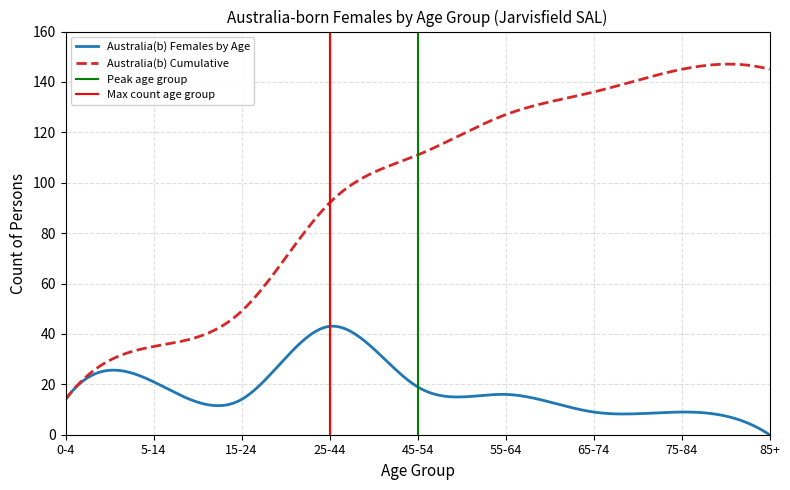

List the labels in order of Australia(b) Cumulative value, largest first.

75-84, 85+, 65-74, 55-64, 45-54, 25-44, 15-24, 5-14, 0-4